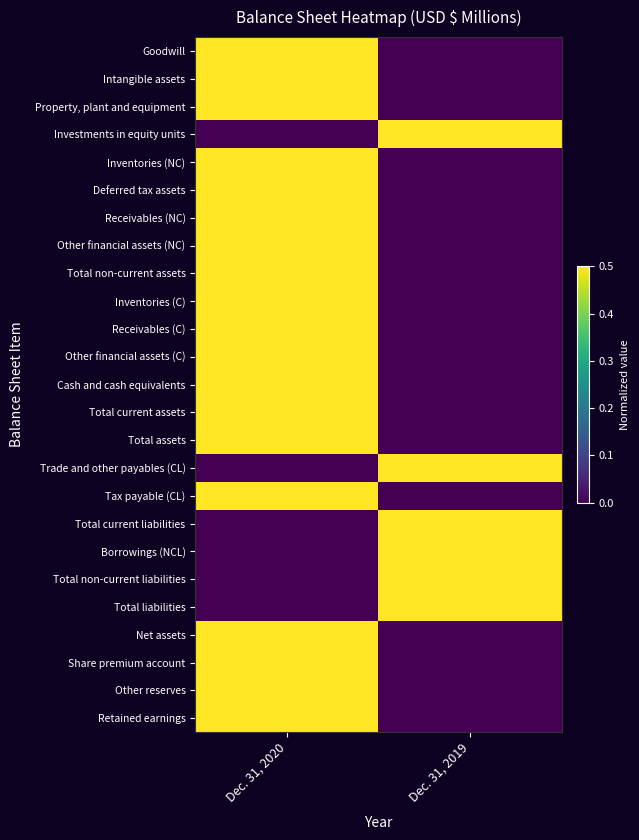

What is the difference between the highest and lowest values at Dec. 31, 2019?

1